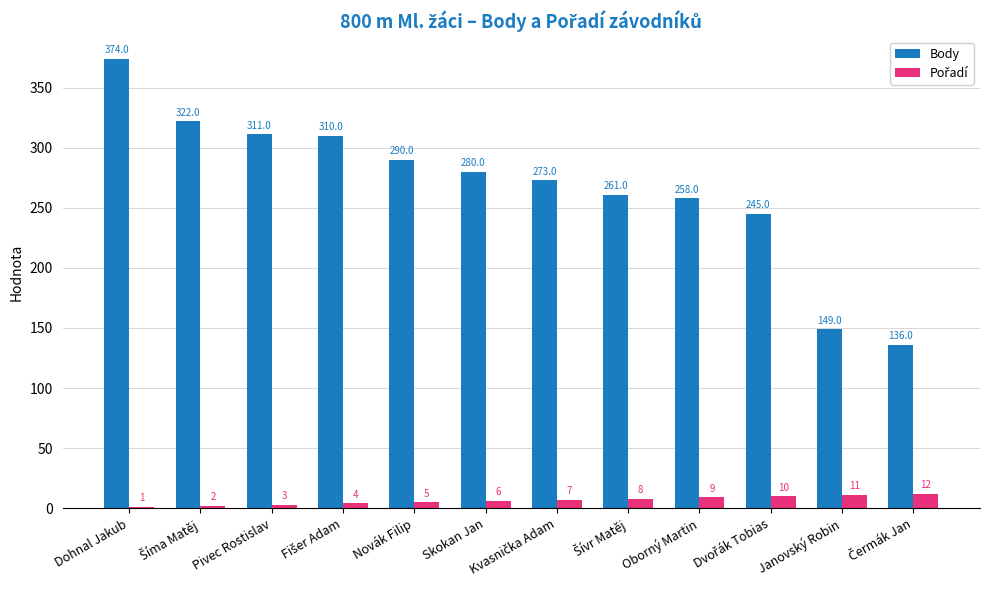

What is the total value across all series at Janovský Robin?

160